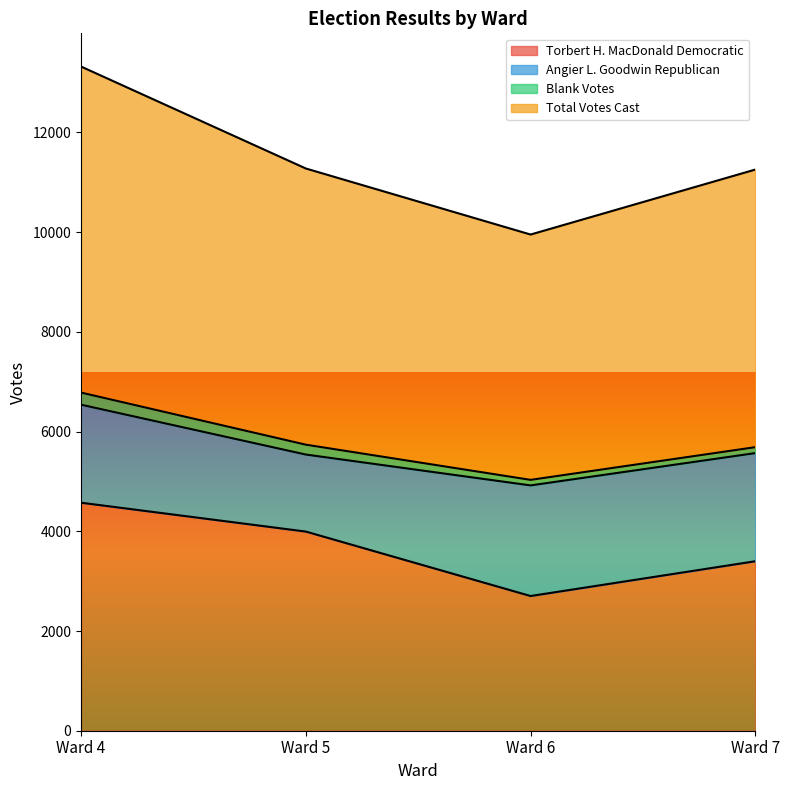

The value of Total Votes Cast at Ward 5 is 9286. True or false?

False